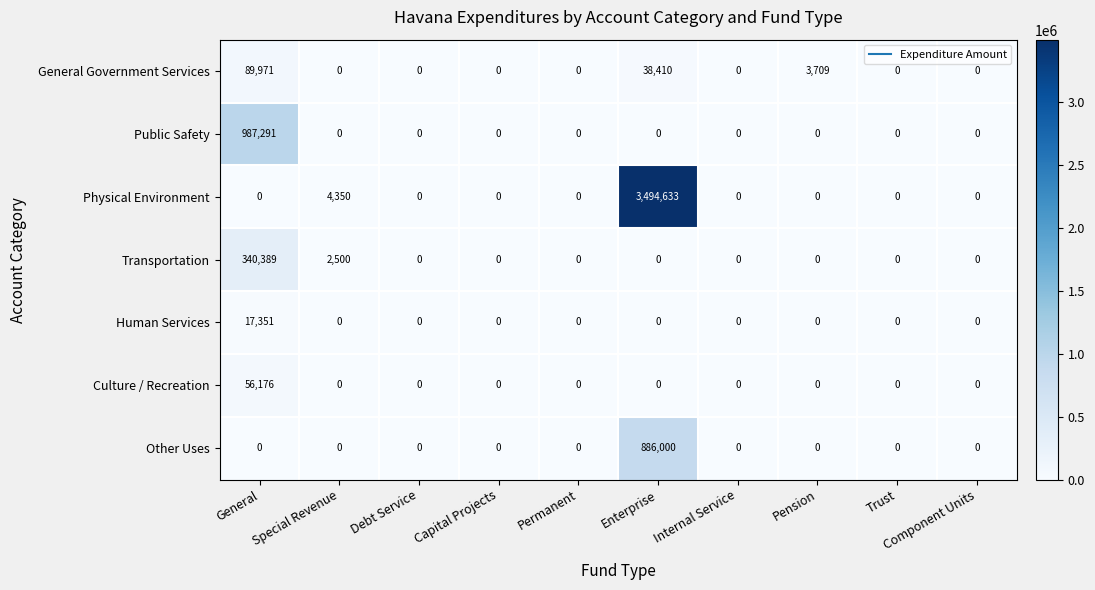

Where is Physical Environment nearest to the value 1747316?

Special Revenue